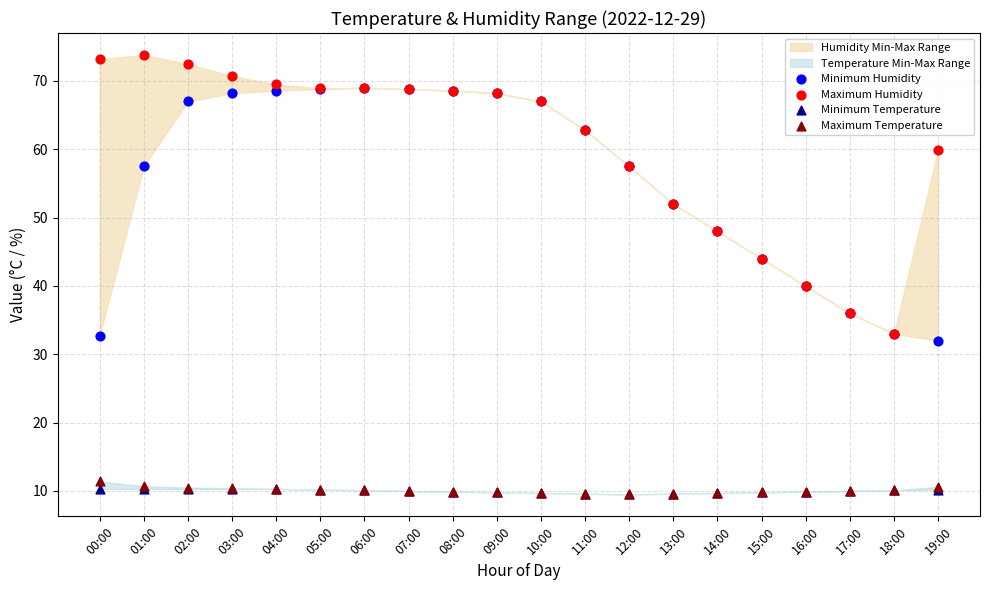

Which series reaches the minimum Y coordinate?

Minimum Temperature